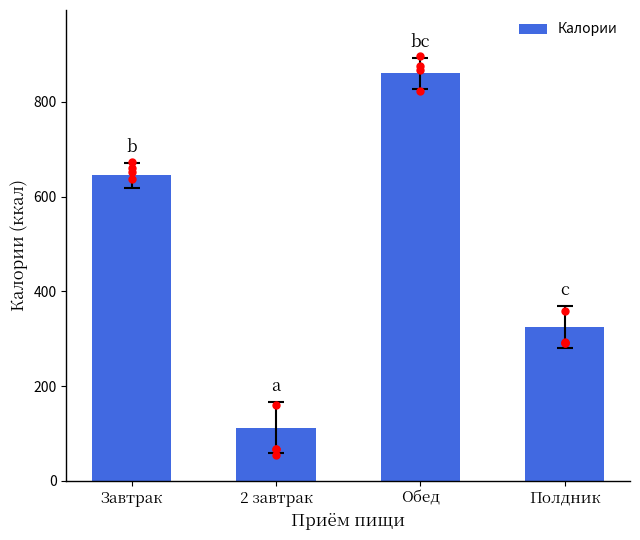

Approximately how many times larger is the value at 2 завтрак compared to Полдник?

0.3